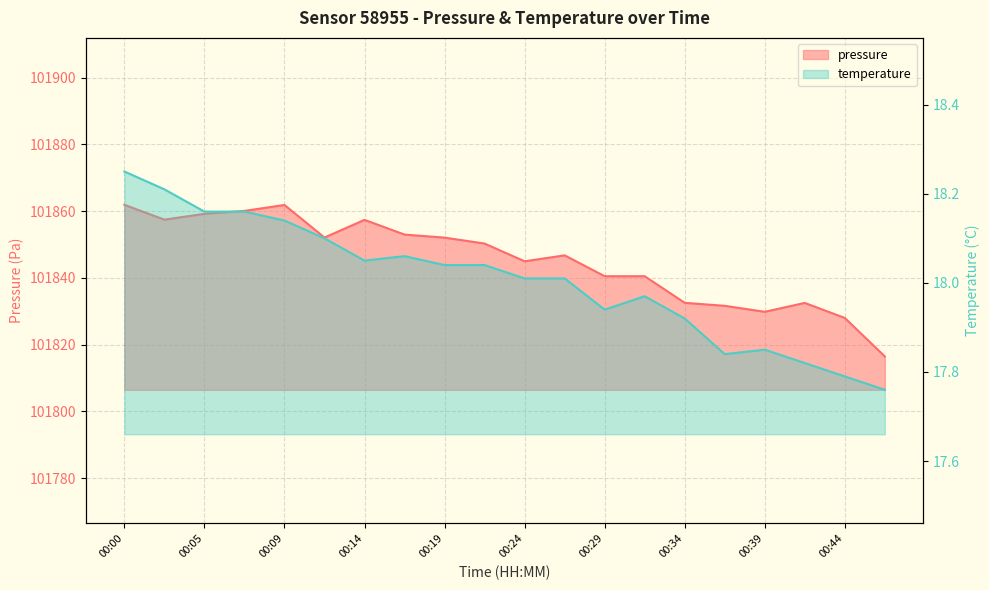

Which series has the widest spread of values?

pressure